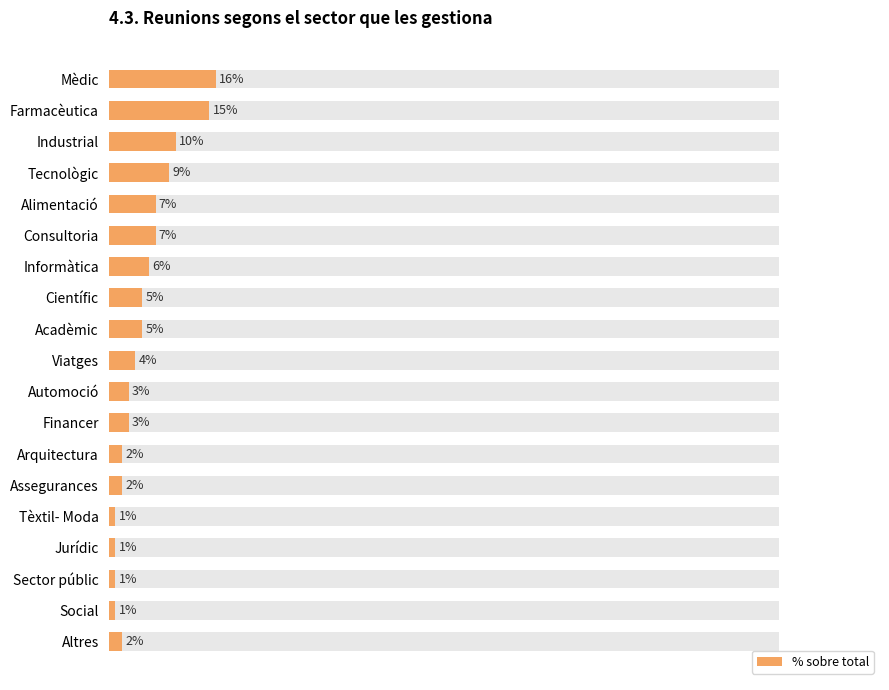

The value at 80 is 2. True or false?

False